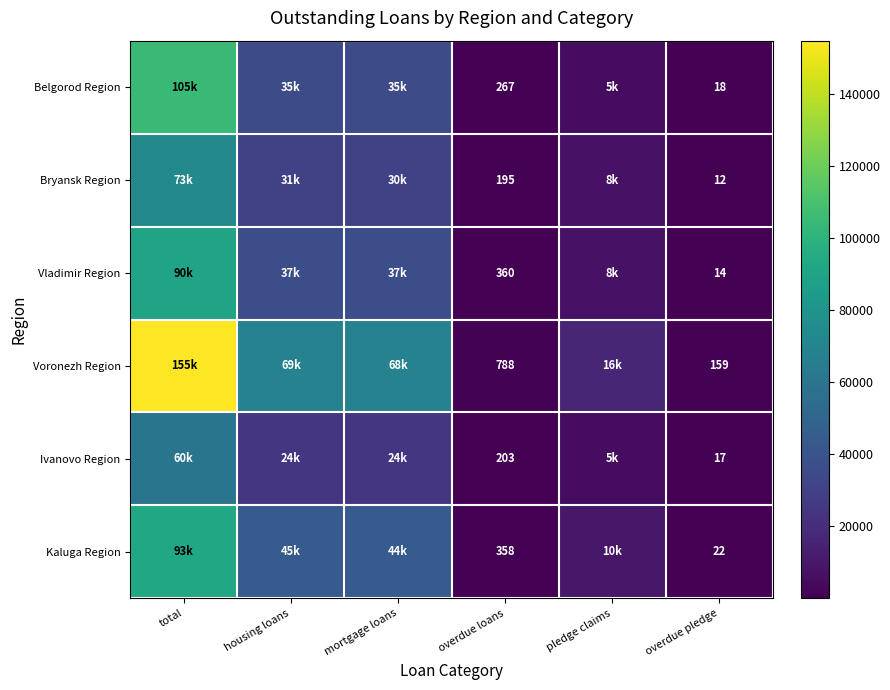

Which series changed the most between overdue loans and overdue pledge?

Voronezh Region